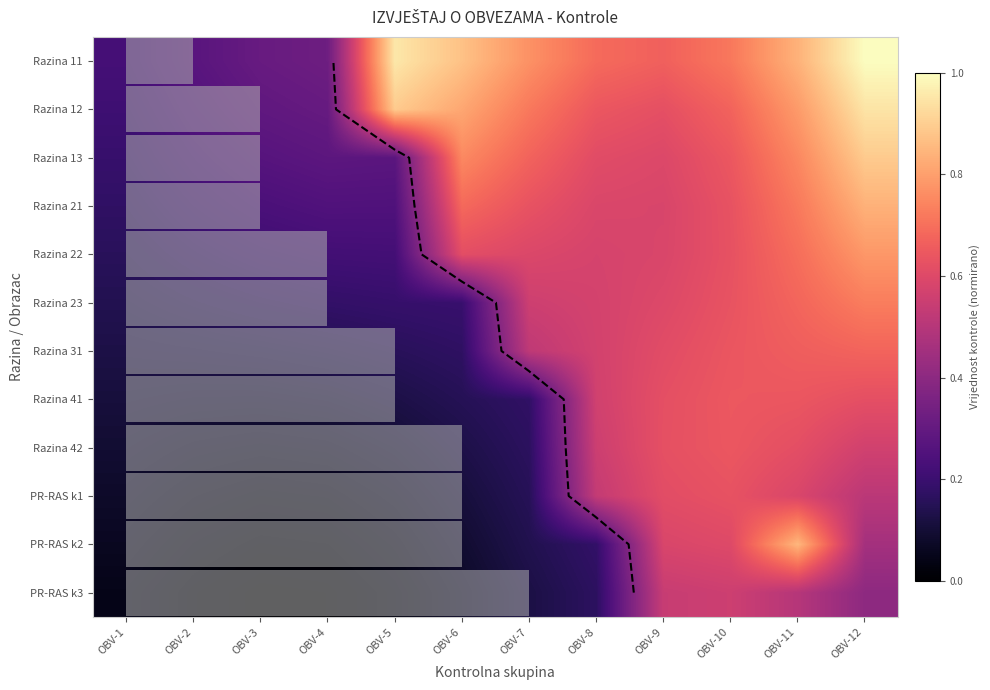

At how many categories does at least one series exceed 0?

12